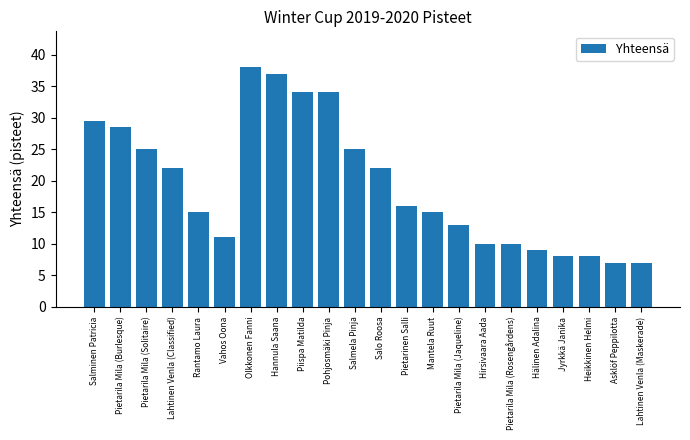

How many series are shown in this chart?

1